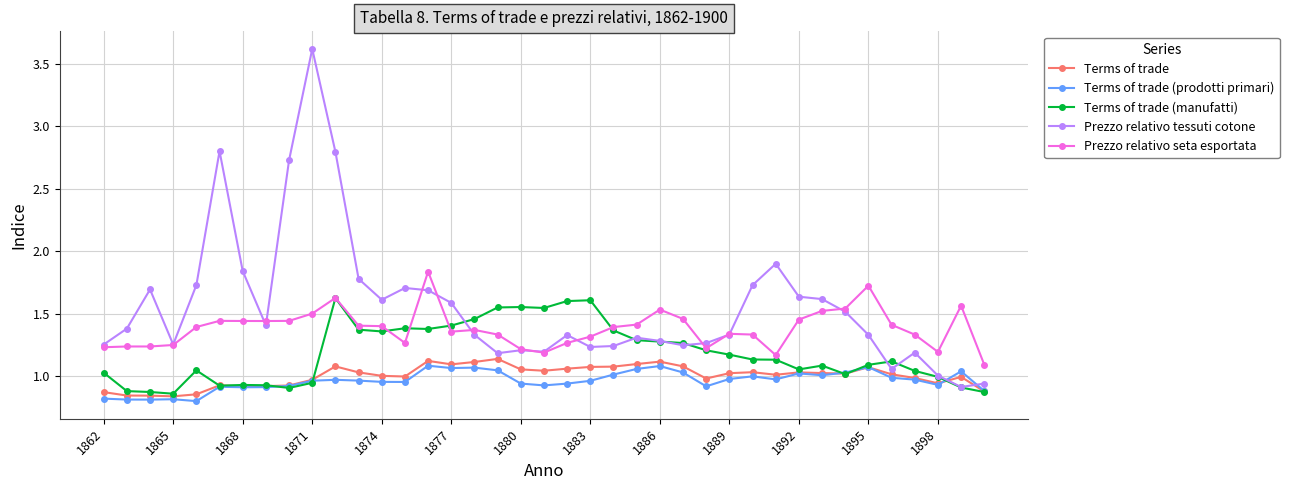

Which series has the widest spread of values?

Prezzo relativo tessuti cotone